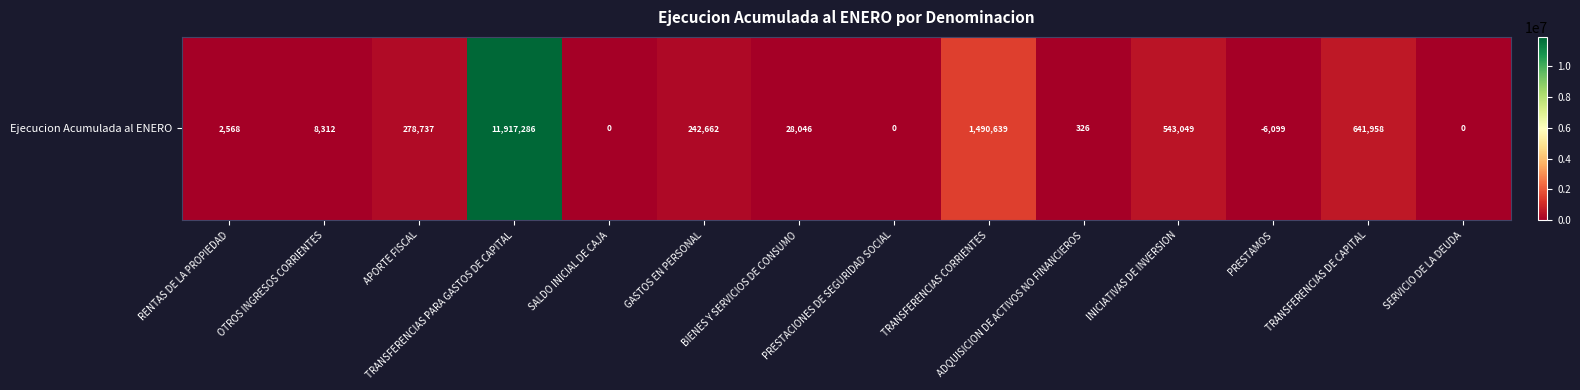

What is the smallest value displayed?

-6099